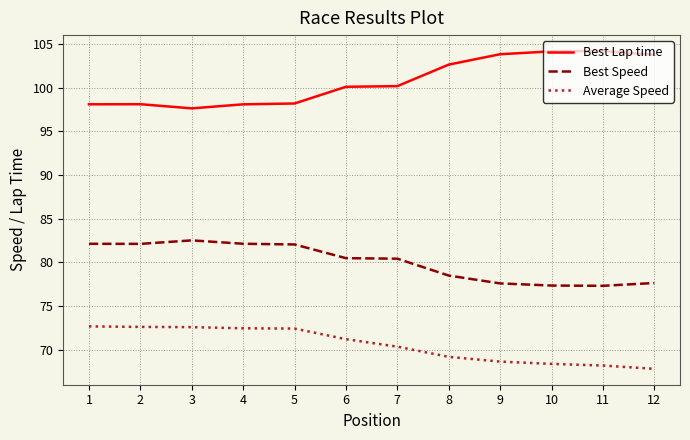

The value of Best Speed at 11 is 77.3. True or false?

True